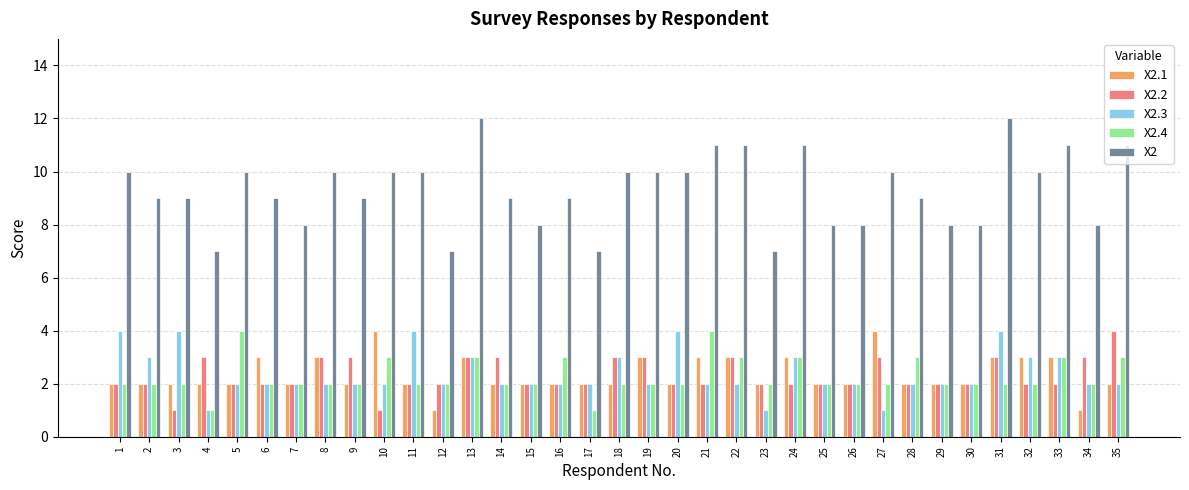

What is the highest value of the X2.3 series?

4